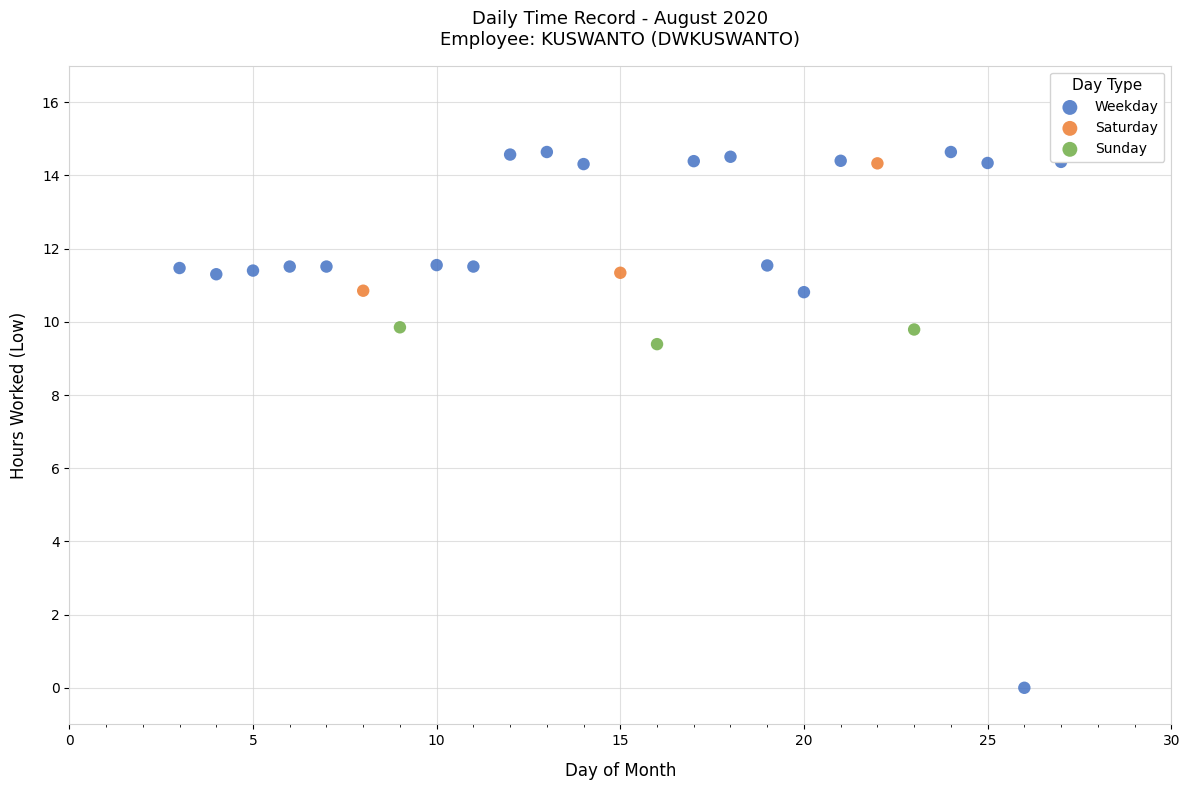

Which series contains the lowest Y value?

Weekday